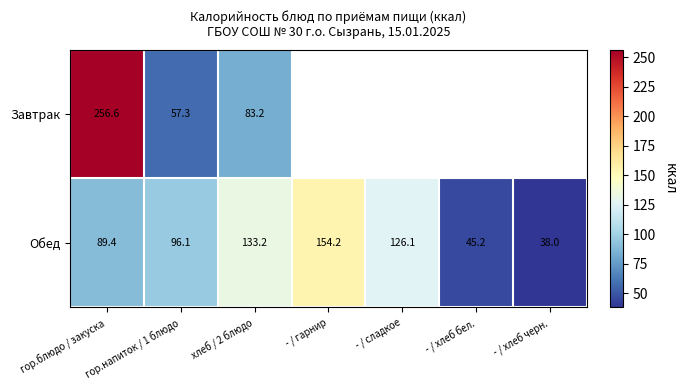

How many data points does each series have?

7